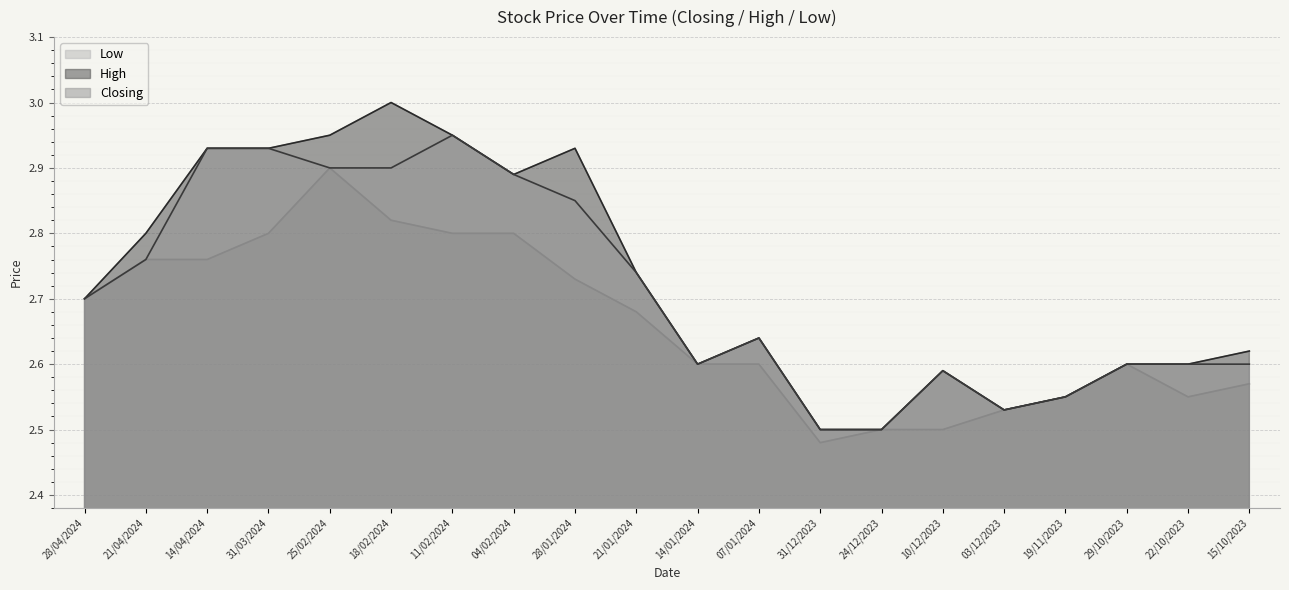

Does the chart display data point markers on the line(s)?

No